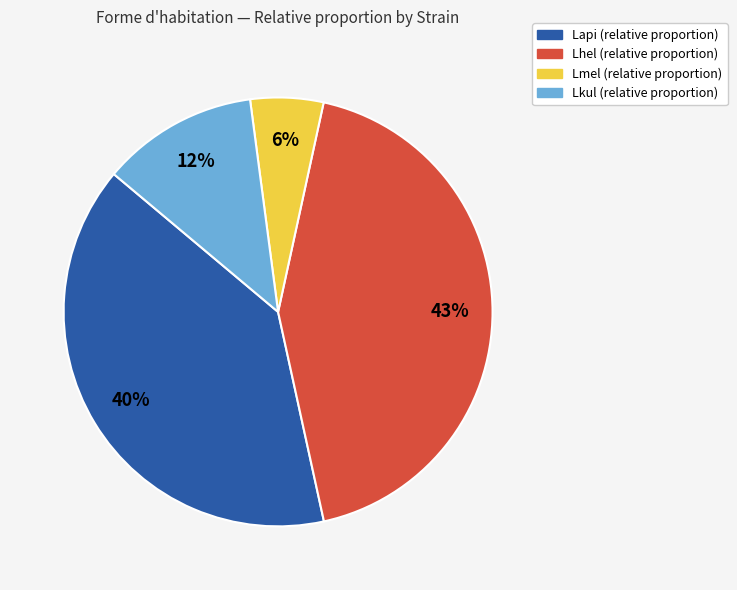

To the nearest percent, what portion does Lapi represent?

40%